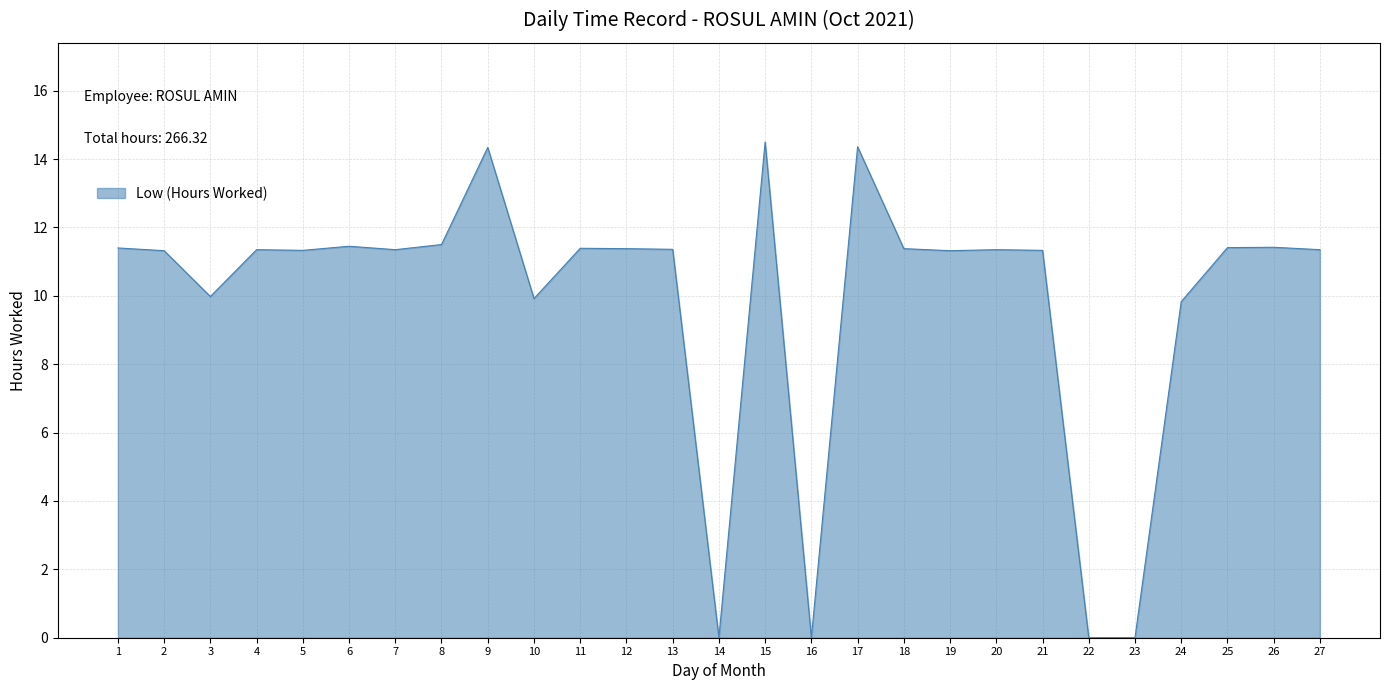

Approximately how many times larger is the value at 20 compared to 21?

1.0